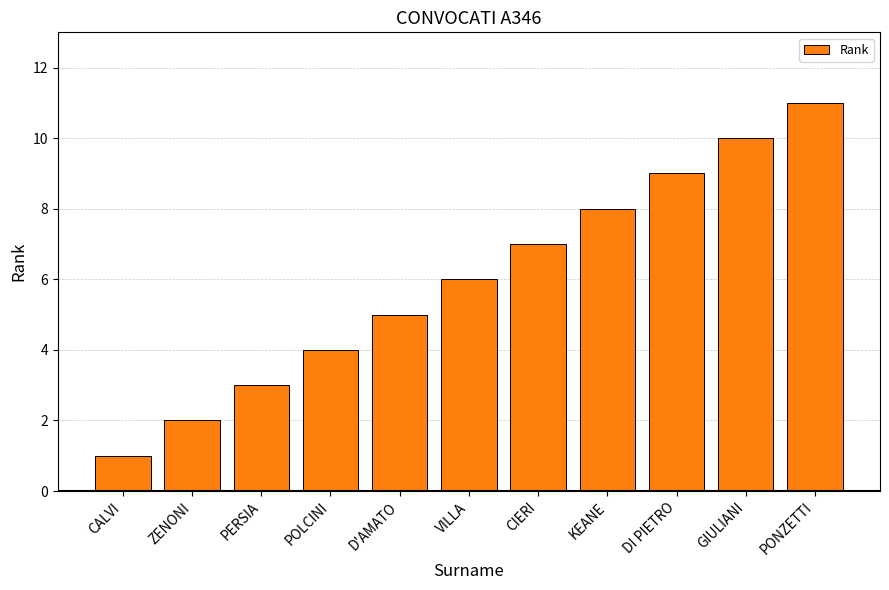

The chart shows a value of 4 at POLCINI. True or false?

True